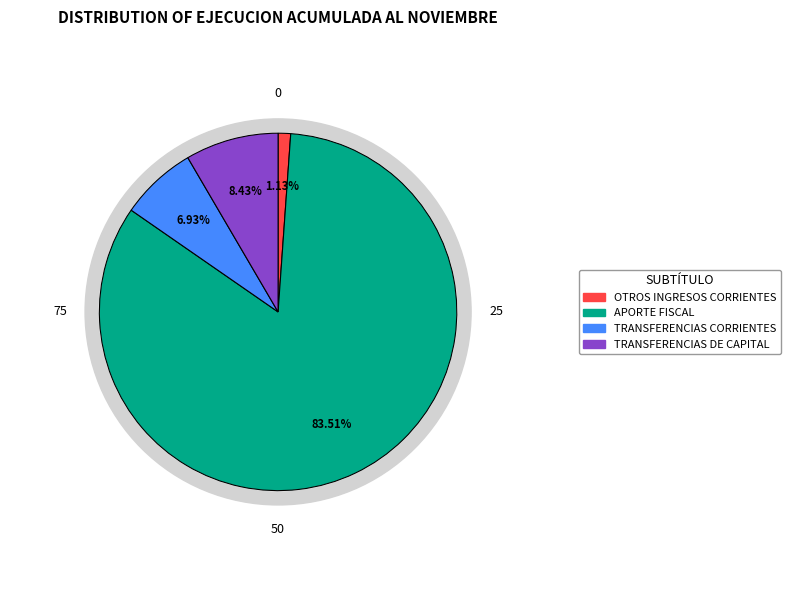

Between TRANSFERENCIAS CORRIENTES and TRANSFERENCIAS DE CAPITAL, which is larger?

TRANSFERENCIAS DE CAPITAL